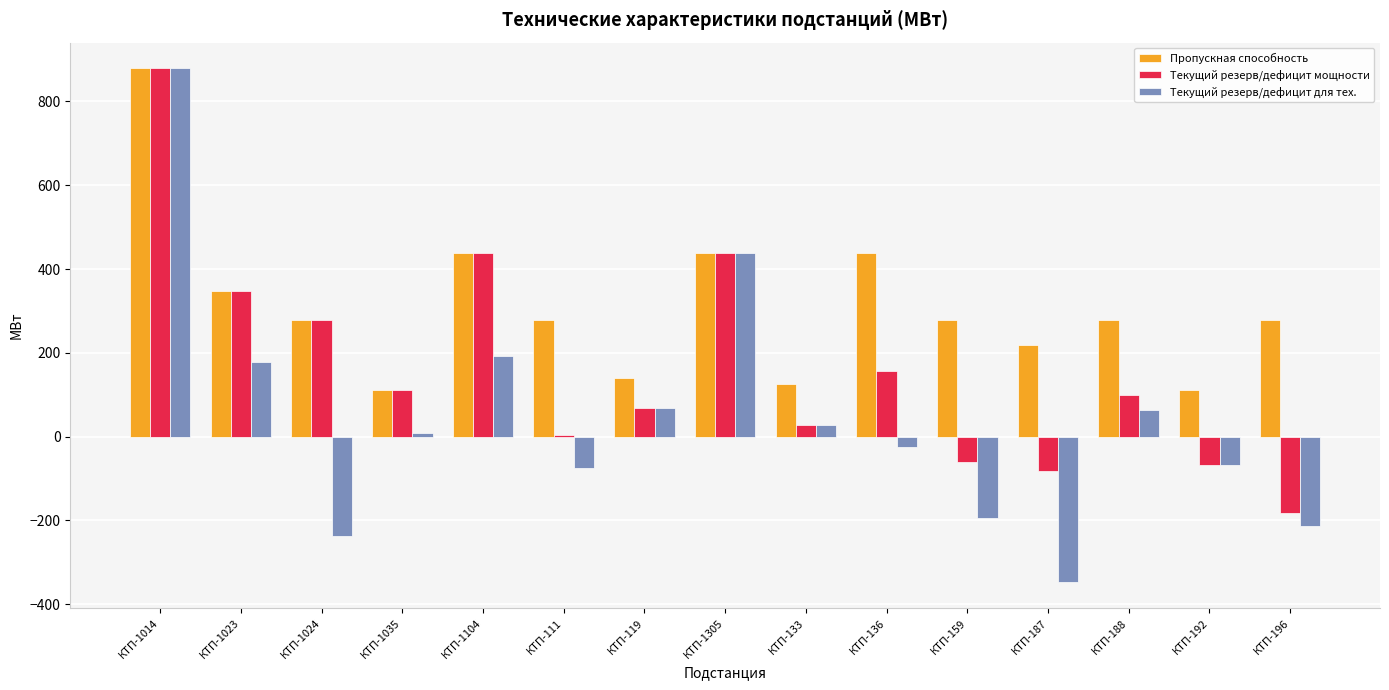

Which category has the highest value in the Текущий резерв/дефицит для тех. series?

КТП-1014